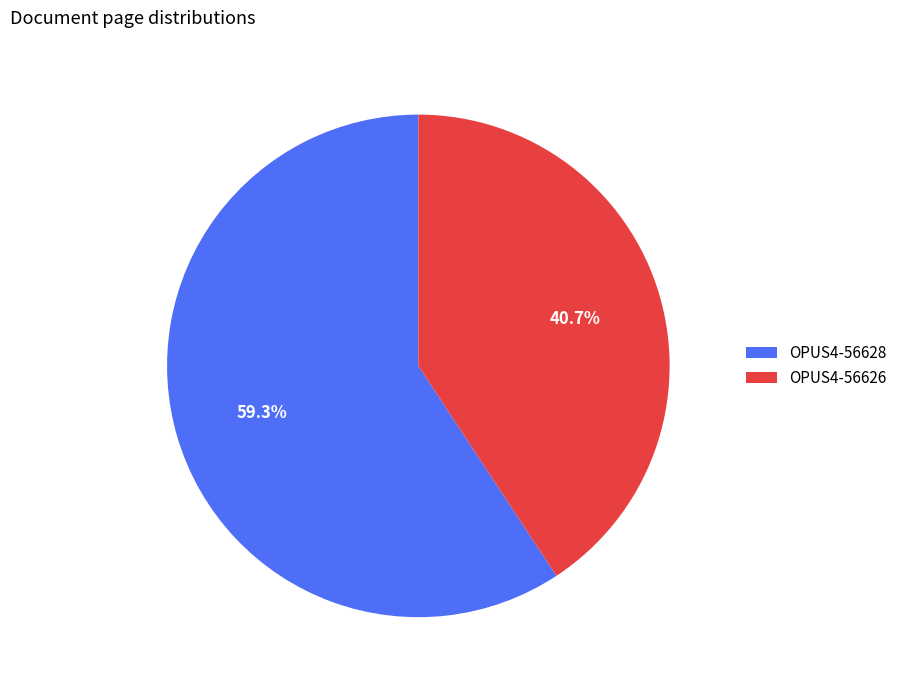

To the nearest percent, what is the average slice percentage?

50%